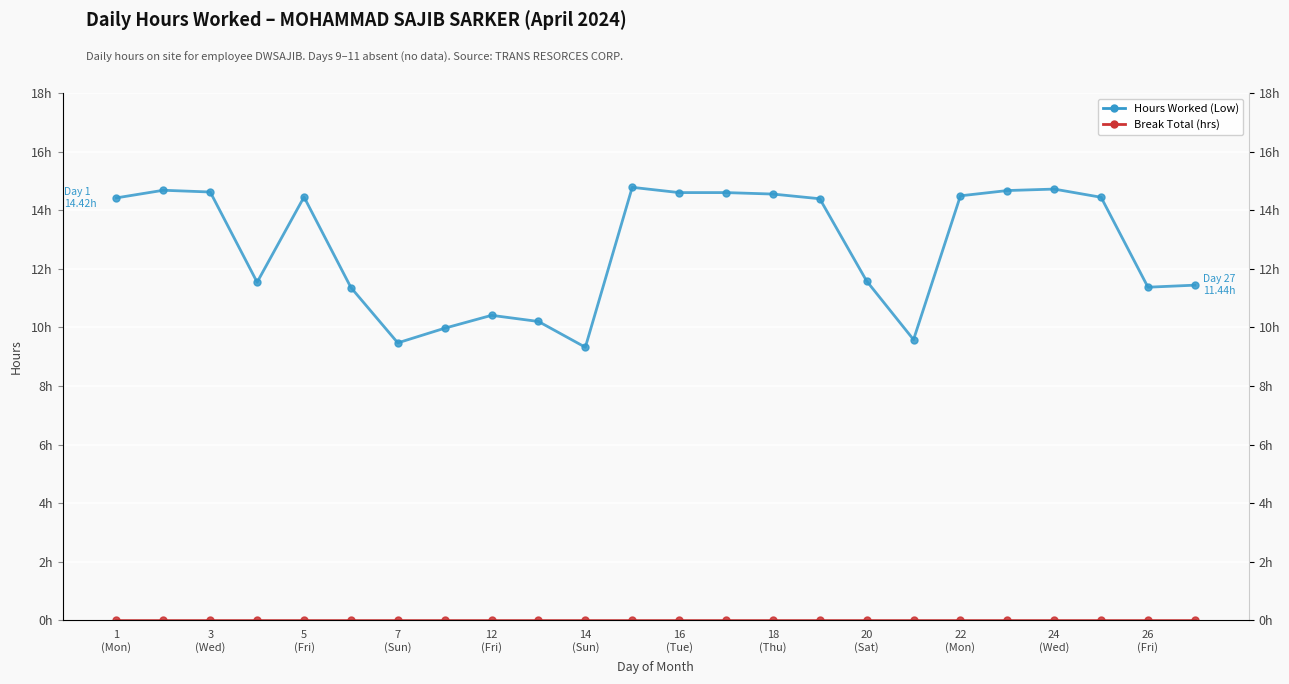

Does the chart display data point markers on the line(s)?

Yes